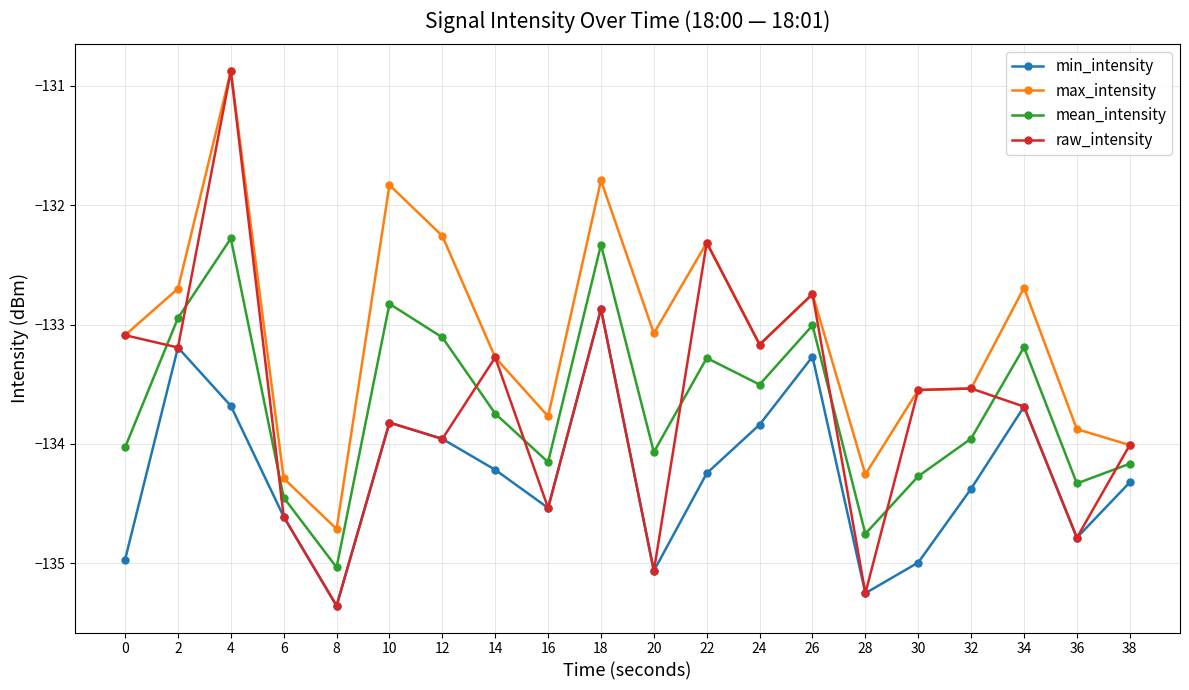

Which series has the largest range (max minus min)?

raw_intensity